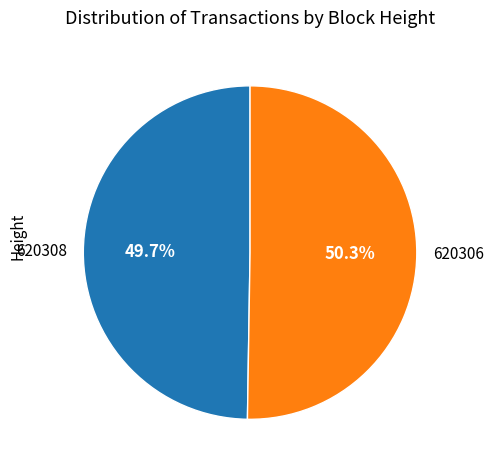

To the nearest percent, what is the difference between the 620308 and 620306 slice percentages?

1%